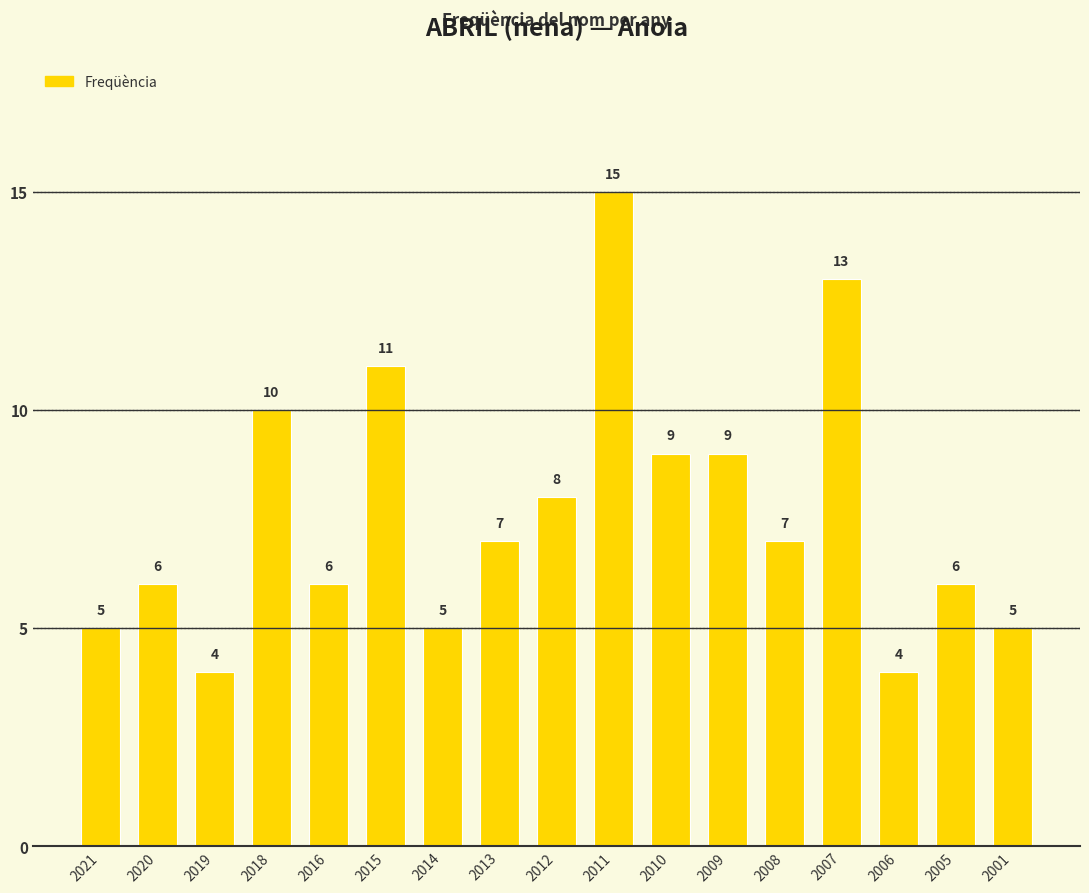

What is the minimum value shown in the chart?

4